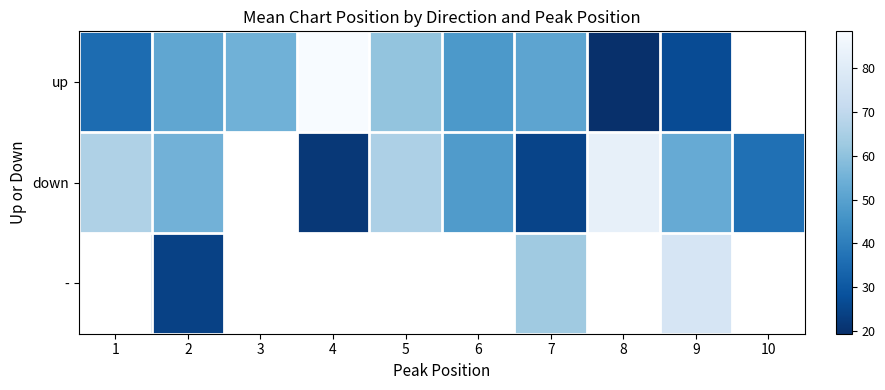

How many values in the up series exceed 51?

4